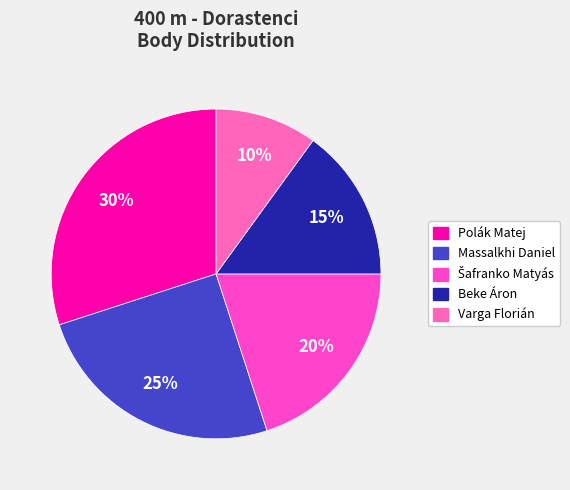

What is the ratio of the value at Varga Florián to the value at Polák Matej?

0.3